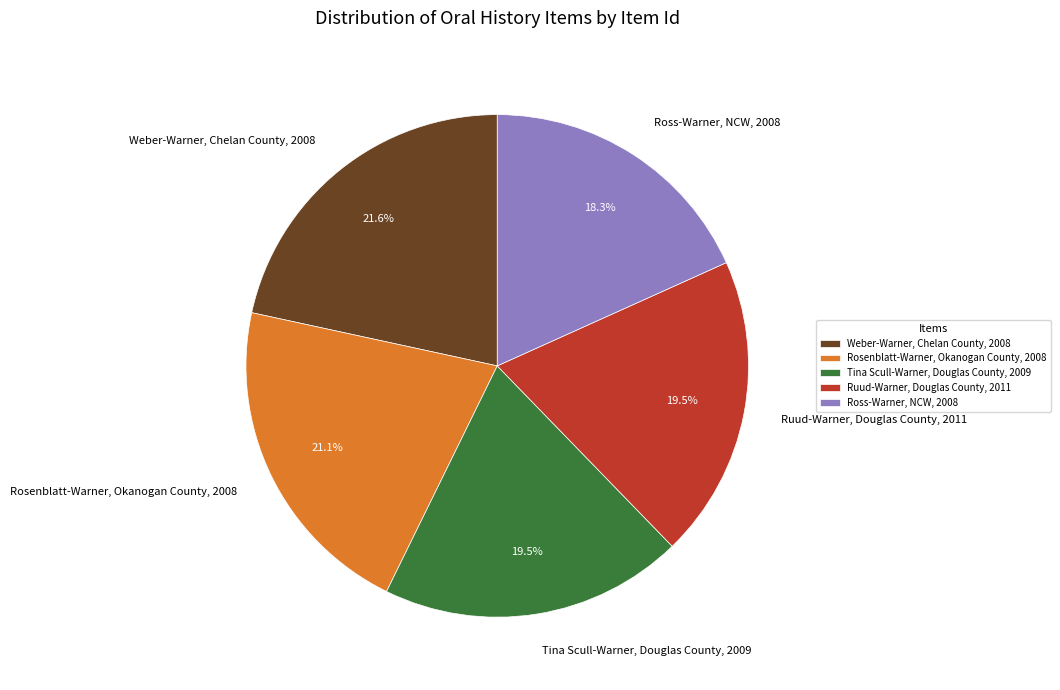

To the nearest percent, what is the difference between the largest and smallest slice percentages?

3%